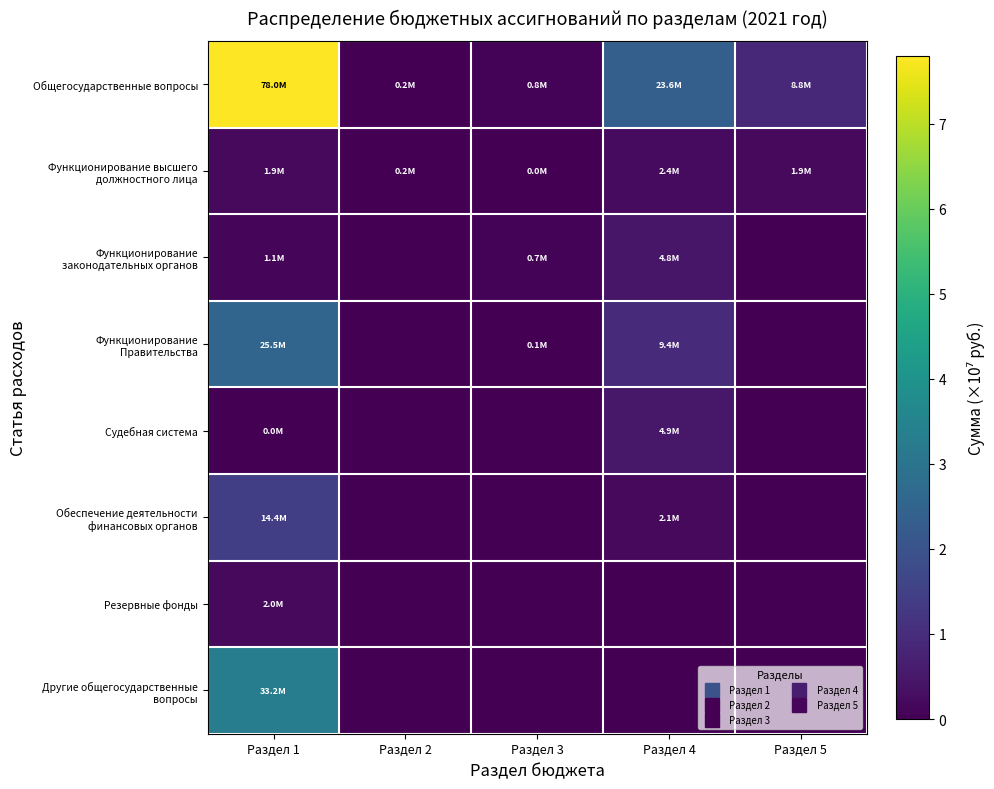

Between Раздел 2 and Раздел 3, which series saw the biggest shift?

Функционирование законодательных органов